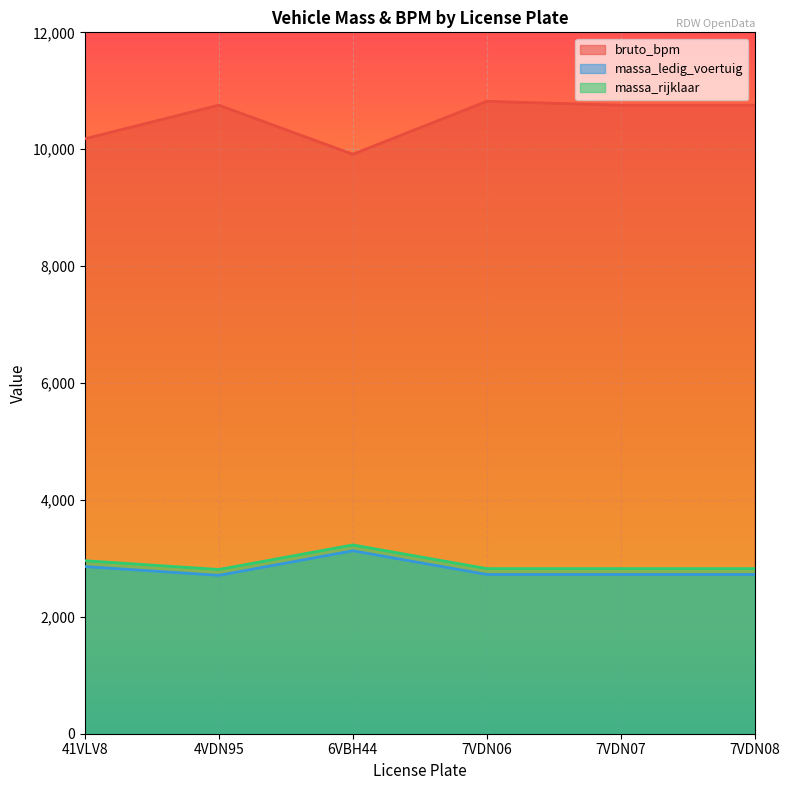

At which category is the sum across all series the highest?

7VDN06